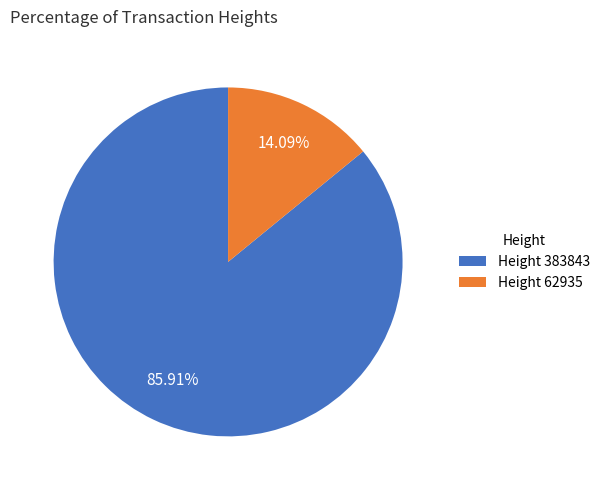

Approximately how many times larger is the value at Height 383843 compared to Height 62935?

6.1